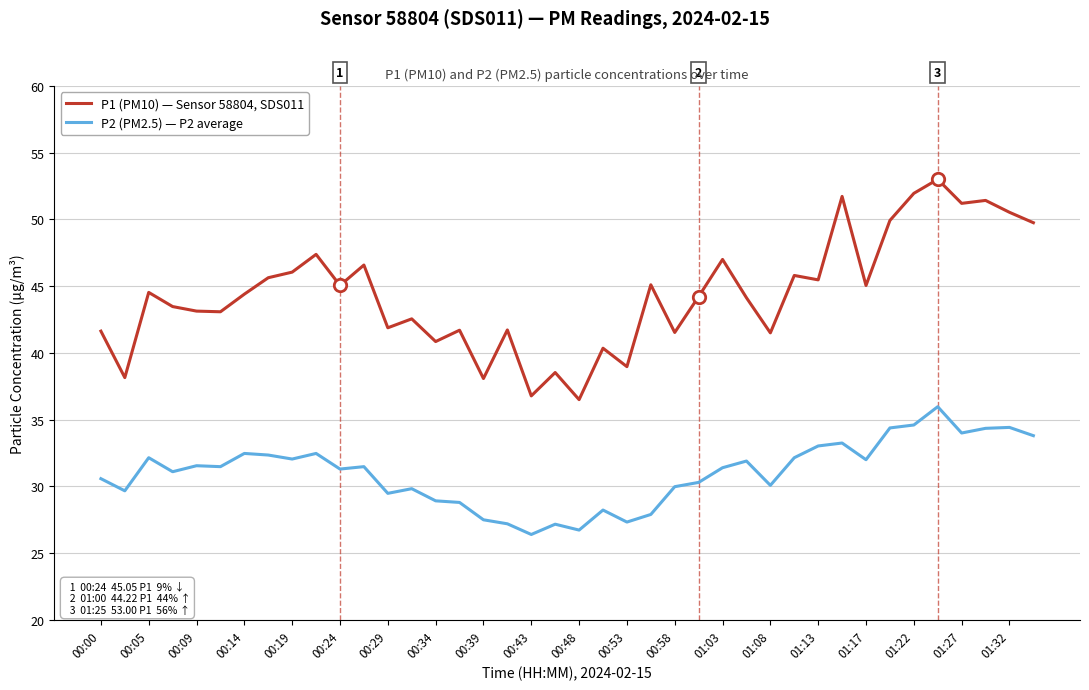

What is the highest value of the P1 (PM10) — Sensor 58804, SDS011 series?

53.0